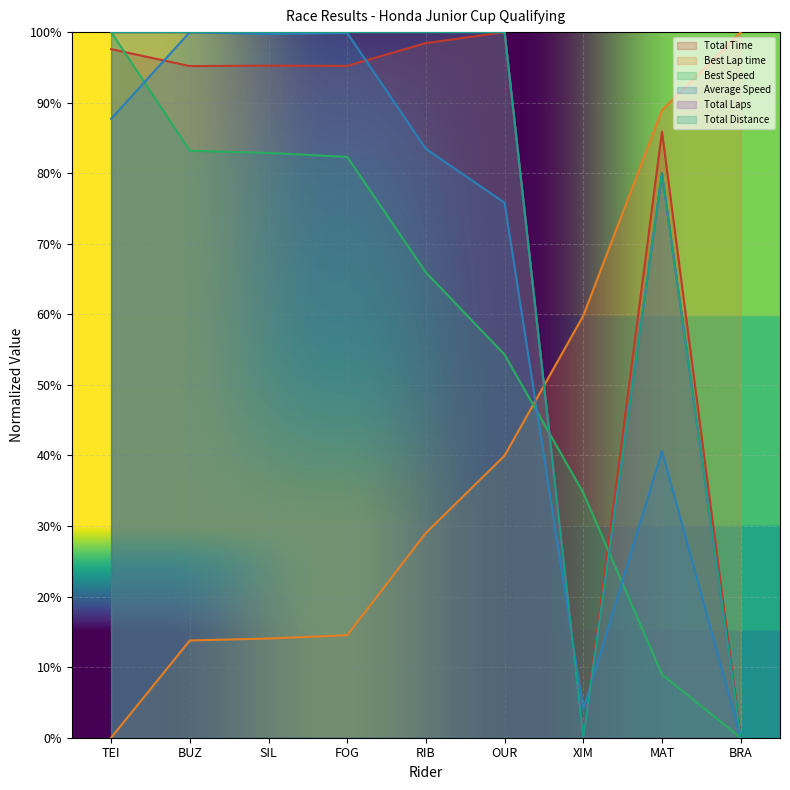

Reading left to right, extract all data points from this chart.

Total Time: TEI=97.6	BUZ=95.2	SIL=95.2	FOG=95.2	RIB=98.4	OUR=100.0	XIM=0.0	MAT=85.9	BRA=0.2
Best Lap time: TEI=0.0	BUZ=13.8	SIL=14.1	FOG=14.5	RIB=29.0	OUR=40.0	XIM=59.8	MAT=88.9	BRA=100.0
Best Speed: TEI=100.0	BUZ=83.2	SIL=82.9	FOG=82.3	RIB=65.9	OUR=54.3	XIM=34.7	MAT=9.0	BRA=0.0
Average Speed: TEI=87.7	BUZ=100.0	SIL=99.7	FOG=99.9	RIB=83.4	OUR=75.8	XIM=4.0	MAT=40.6	BRA=0.0
Total Laps: TEI=100.0	BUZ=100.0	SIL=100.0	FOG=100.0	RIB=100.0	OUR=100.0	XIM=0.0	MAT=80.0	BRA=0.0
Total Distance: TEI=100.0	BUZ=100.0	SIL=100.0	FOG=100.0	RIB=100.0	OUR=100.0	XIM=0.0	MAT=80.0	BRA=0.0